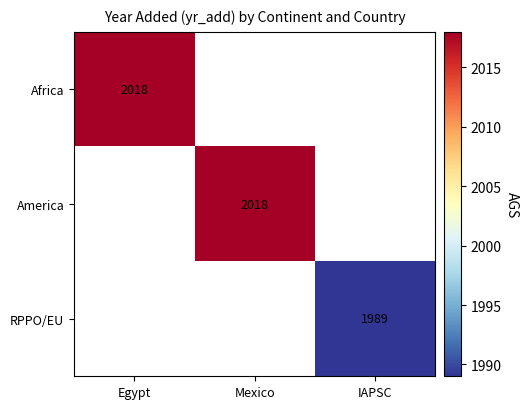

The RPPO/EU series shows 525 at IAPSC. True or false?

False